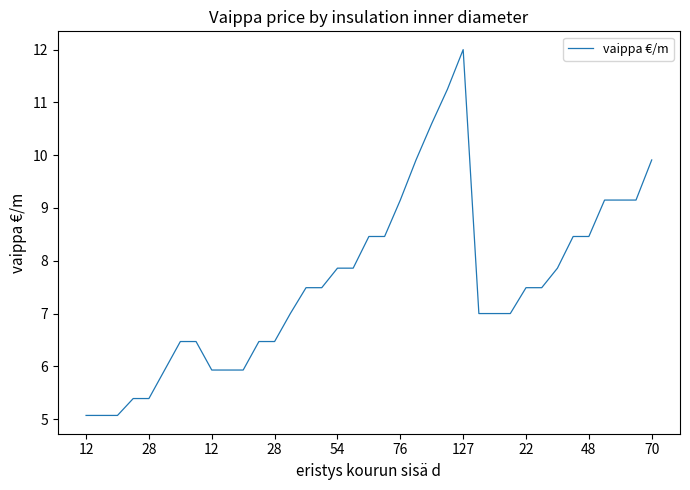

What is the sum of all values?

281.2